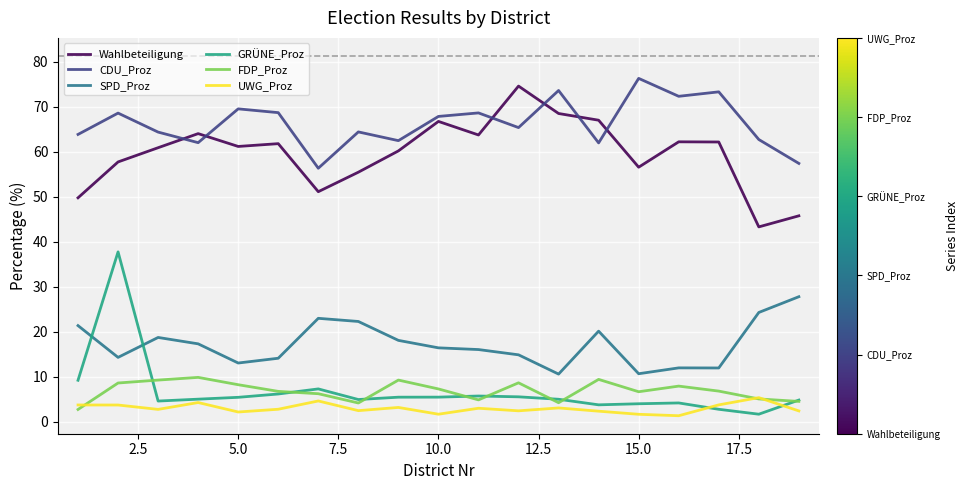

In CDU_Proz, how many points are higher than both neighbors (excluding endpoints)?

7